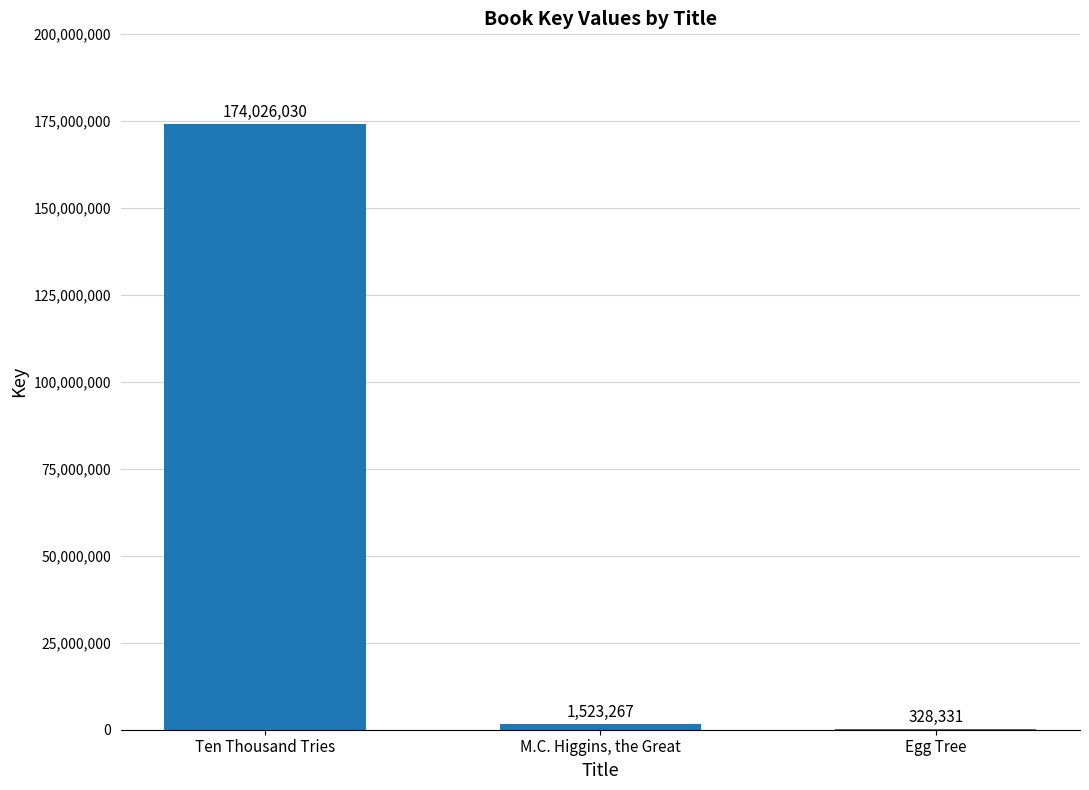

Where does the data first go above 1523267?

Ten Thousand Tries